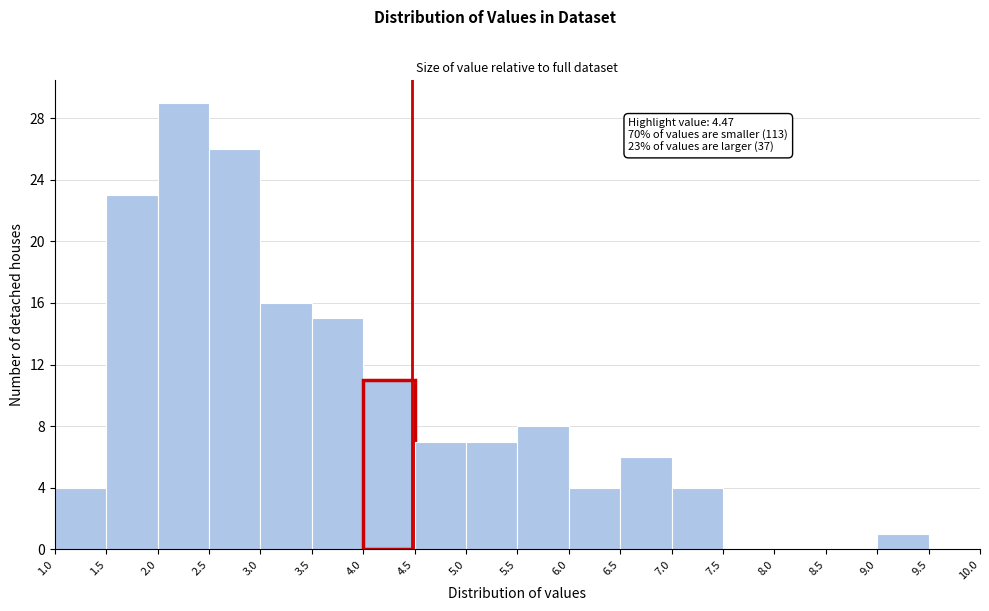

Which range on the x-axis has the tallest bar?

2.0 to 2.5